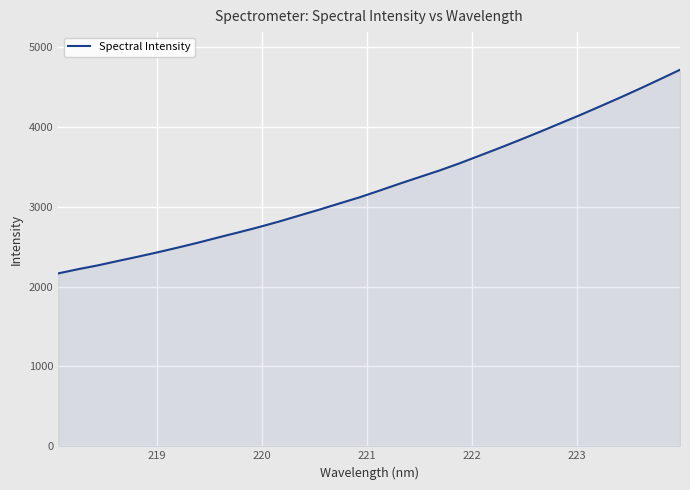

What is the maximum value shown in the chart?

4713.1